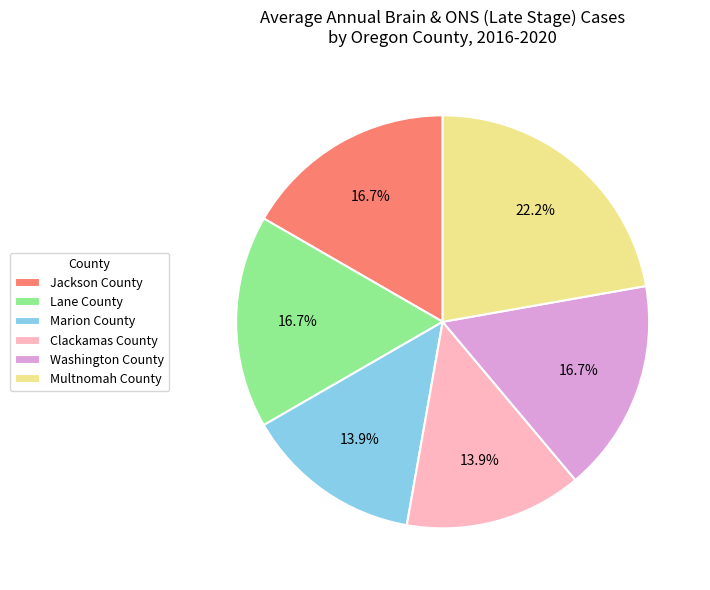

Which category has the biggest portion of the pie?

Multnomah County